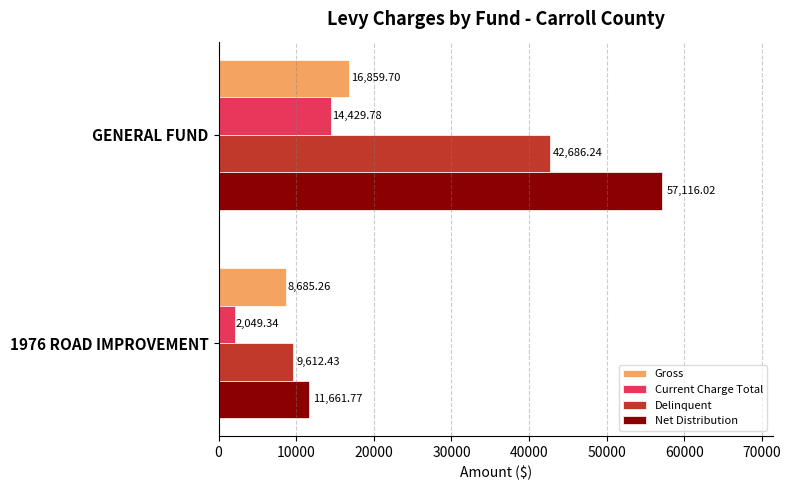

List the series in order of their peak value, highest first.

Net Distribution, Delinquent, Gross, Current Charge Total